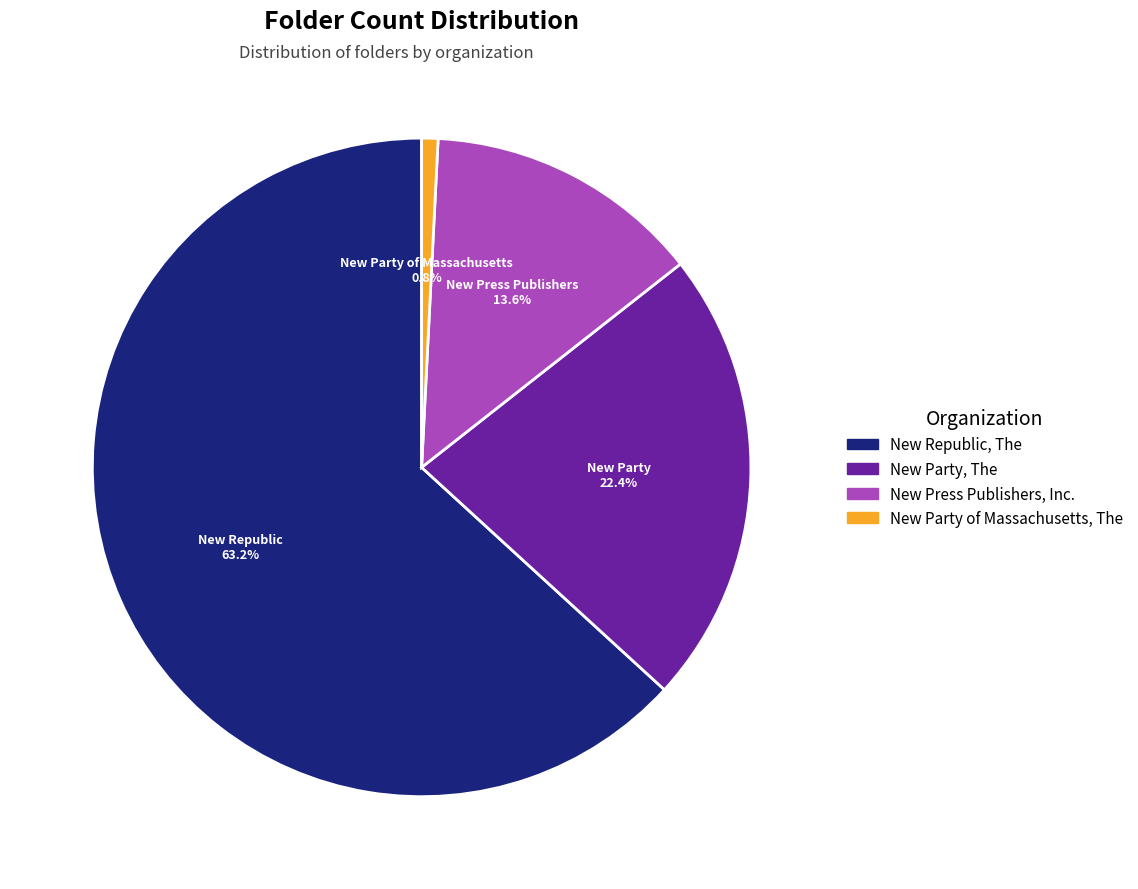

True or false: New Press Publishers, Inc. accounts for 14% of the total.

True